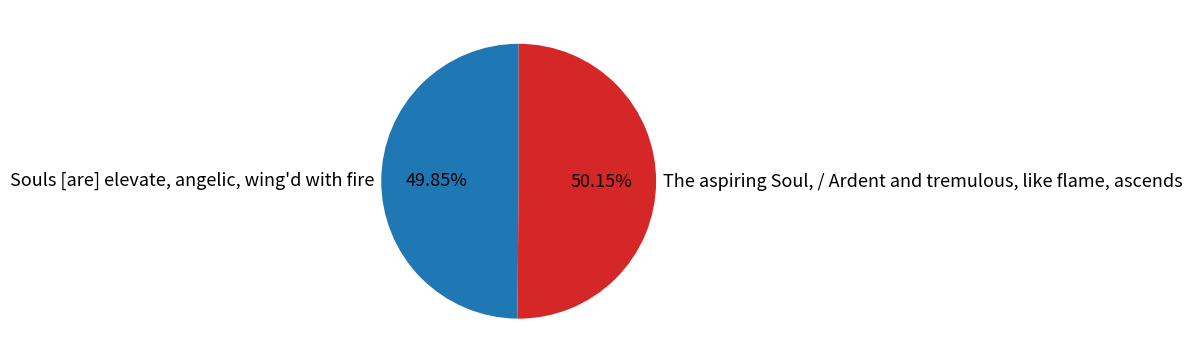

To the nearest percent, what is the average slice percentage?

50%